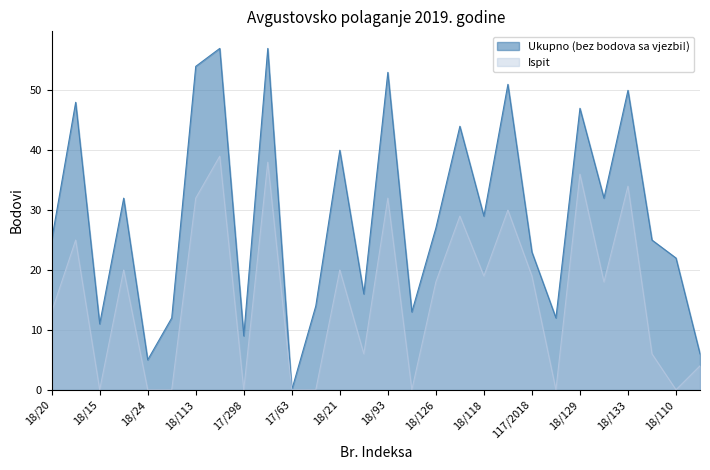

Rank the series at 18/126 from lowest to highest value.

Ispit, Ukupno (bez bodova sa vjezbi!)